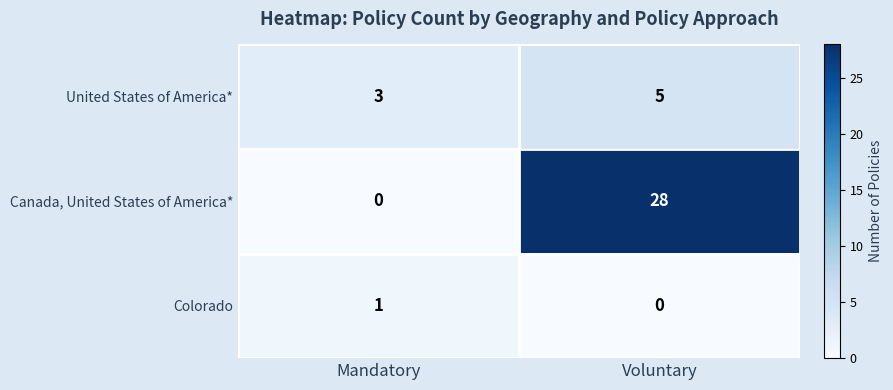

At which category is the sum across all series the highest?

Voluntary